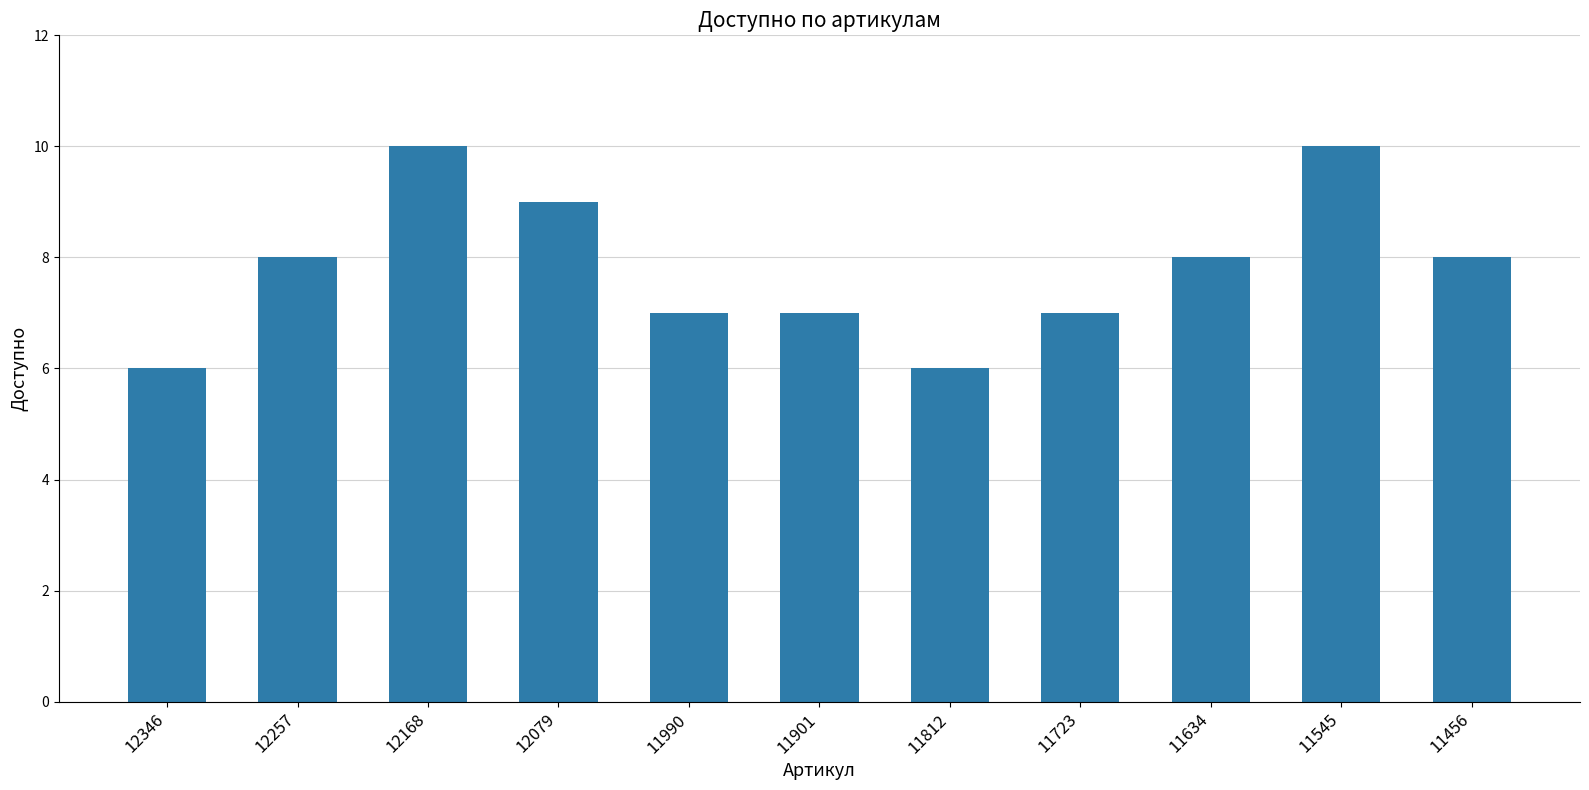

How many bars are there in total?

11